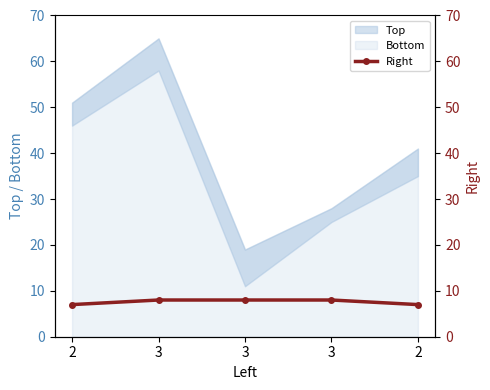

Reading left to right, extract all data points from this chart.

7	8	8	8	7